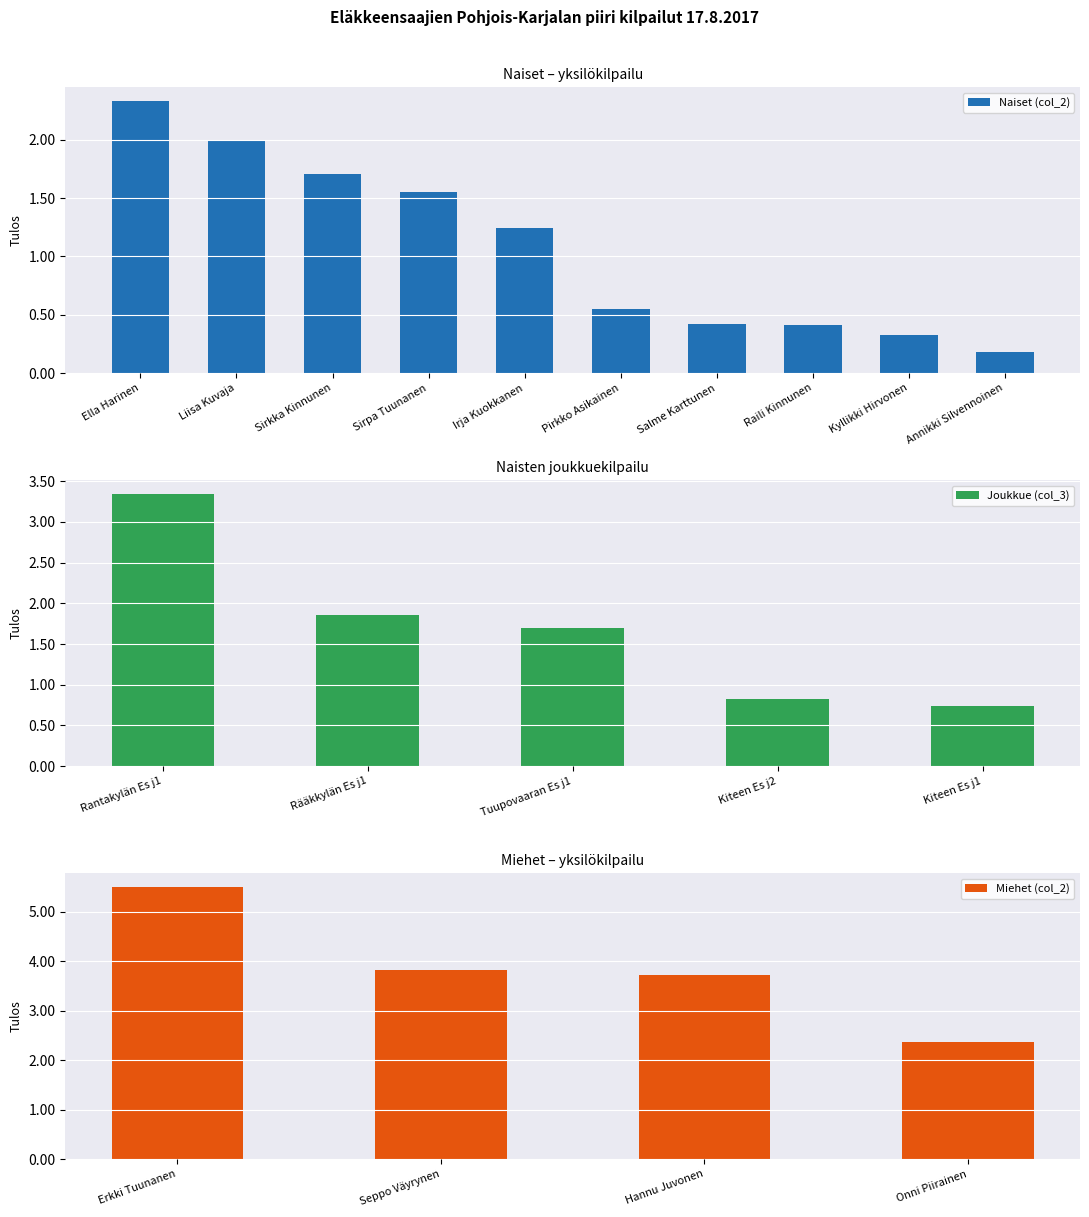

The chart shows a value of 0.3 at Kyllikki Hirvonen. True or false?

True